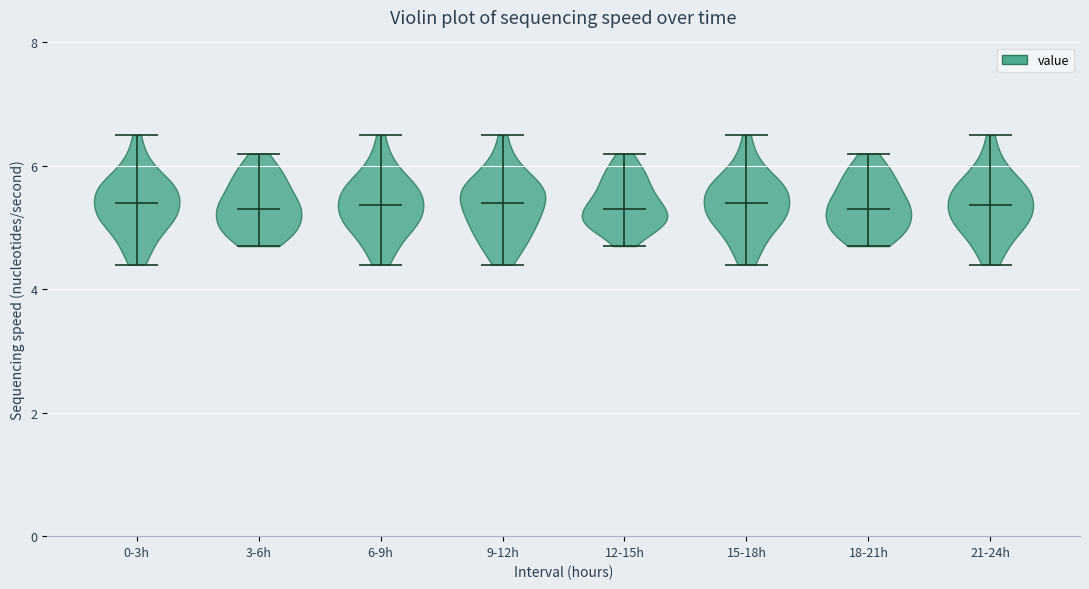

Reading left to right, read every violin against the y-axis: where its median line is, and the lowest and highest points it reaches. The values are not printed on the chart, so give them approximately, as read against the axis.

0-3h: median line 5.4, lowest point 4.4, highest point 6.6
3-6h: median line 5.4, lowest point 4.8, highest point 6.2
6-9h: median line 5.4, lowest point 4.4, highest point 6.6
9-12h: median line 5.4, lowest point 4.4, highest point 6.6
12-15h: median line 5.4, lowest point 4.8, highest point 6.2
15-18h: median line 5.4, lowest point 4.4, highest point 6.6
18-21h: median line 5.4, lowest point 4.8, highest point 6.2
21-24h: median line 5.4, lowest point 4.4, highest point 6.6